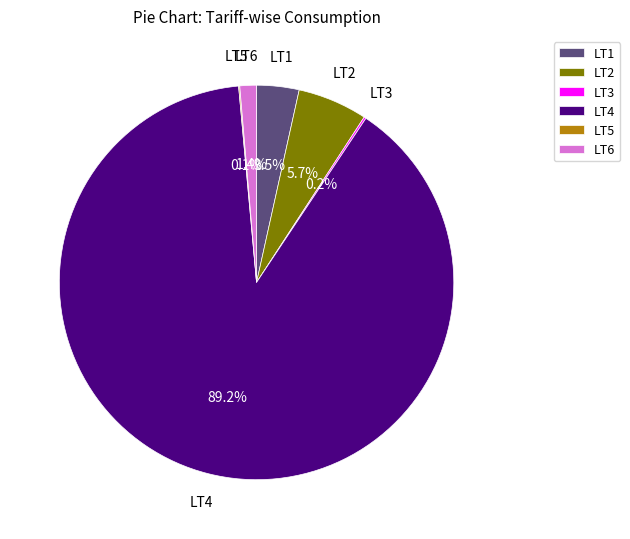

Does LT4 account for over 50% of the chart?

Yes